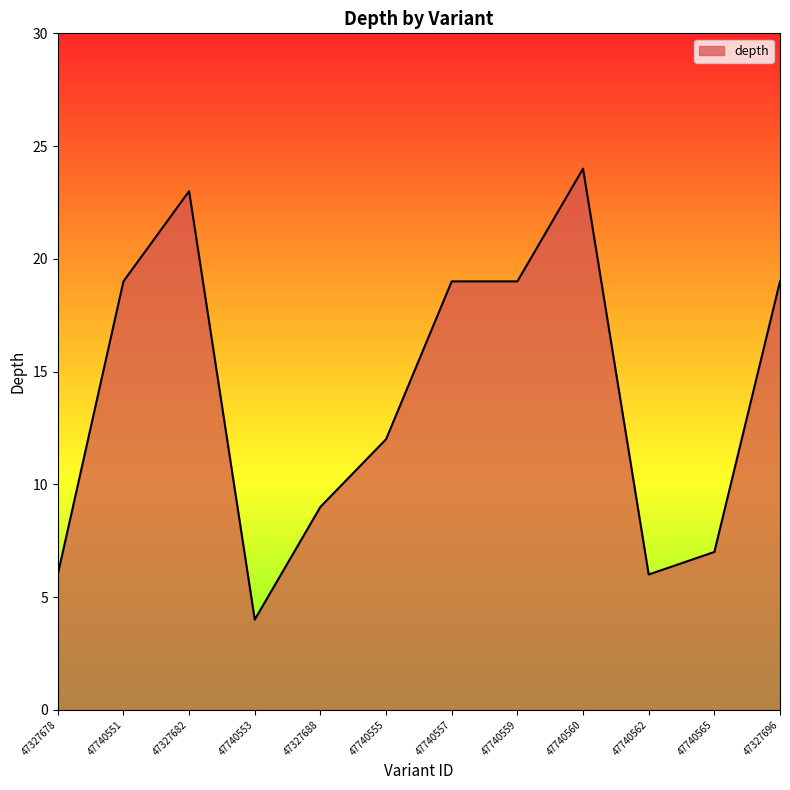

Which has a higher value, 47740553 or 47740555?

47740555